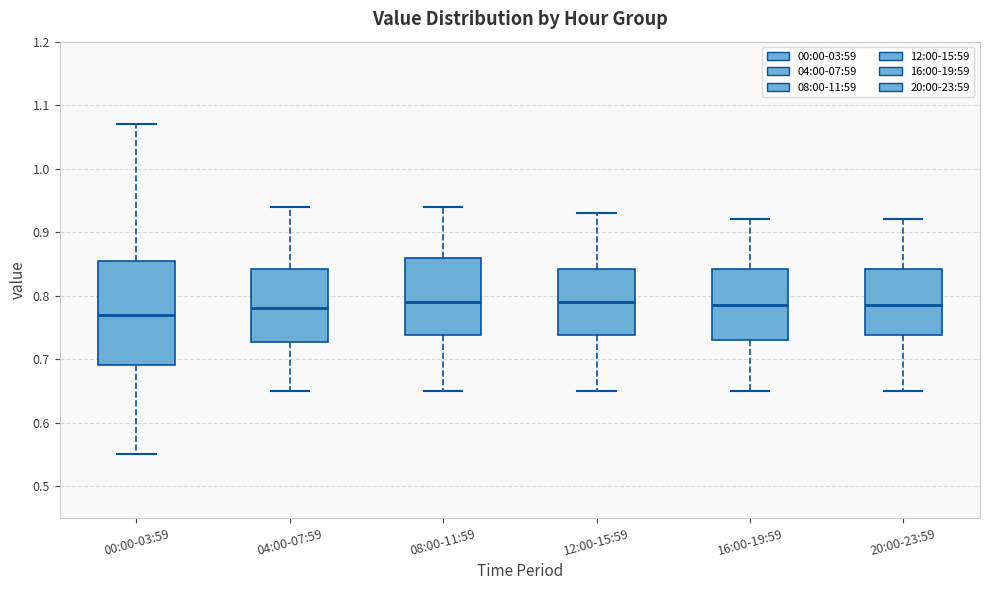

Which box has the lowest median line?

00:00-03:59